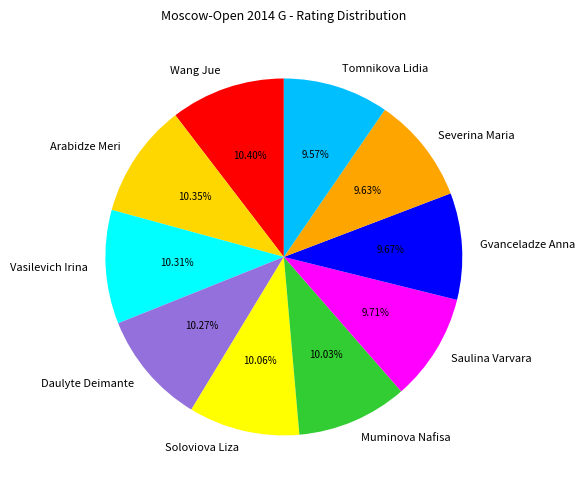

Is the sum of Gvanceladze Anna and Vasilevich Irina greater than half?

No